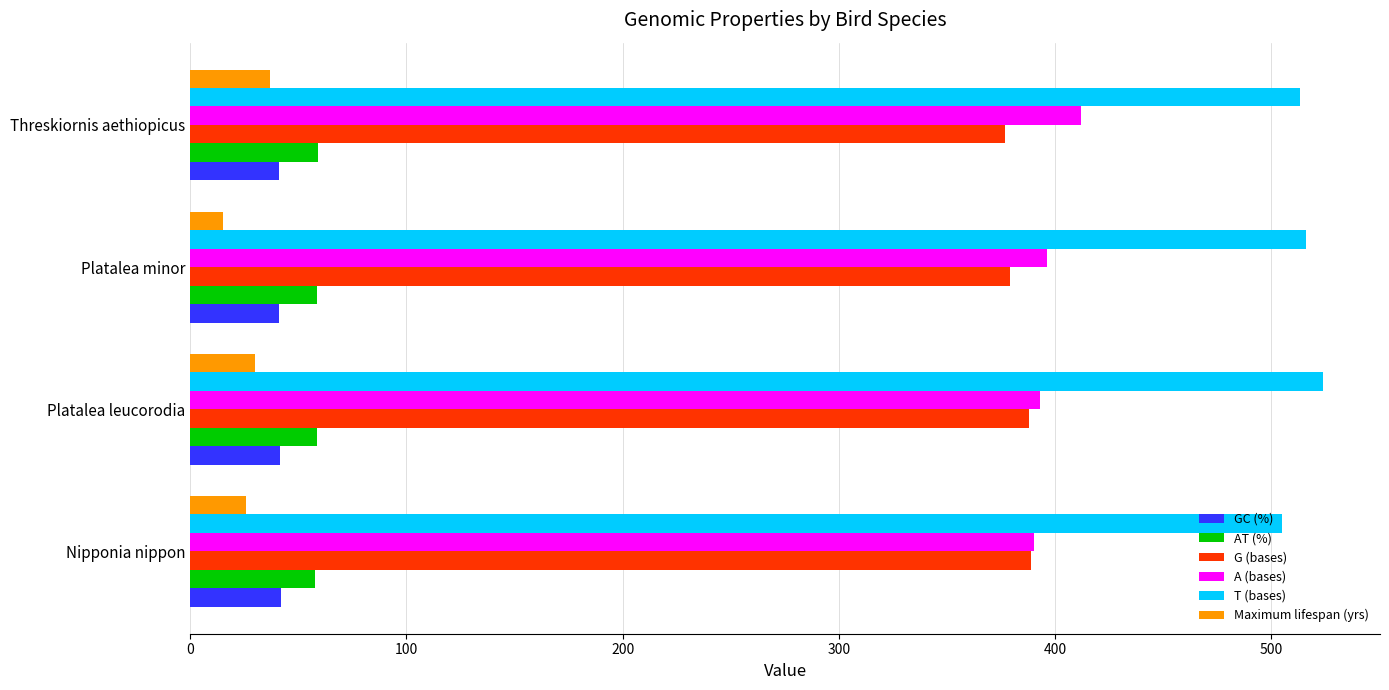

The value of AT (%) at Threskiornis aethiopicus is 59.1. True or false?

True